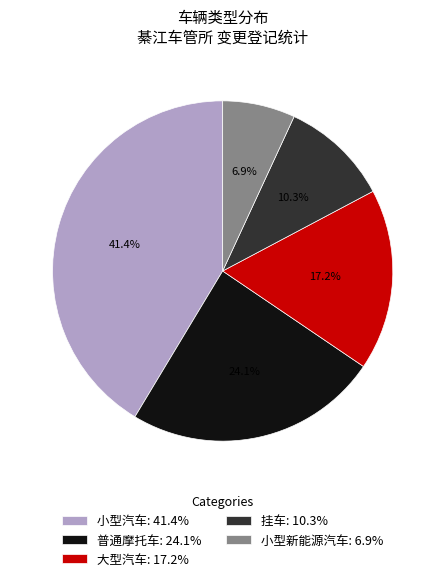

True or false: 小型汽车 accounts for 41% of the total.

True